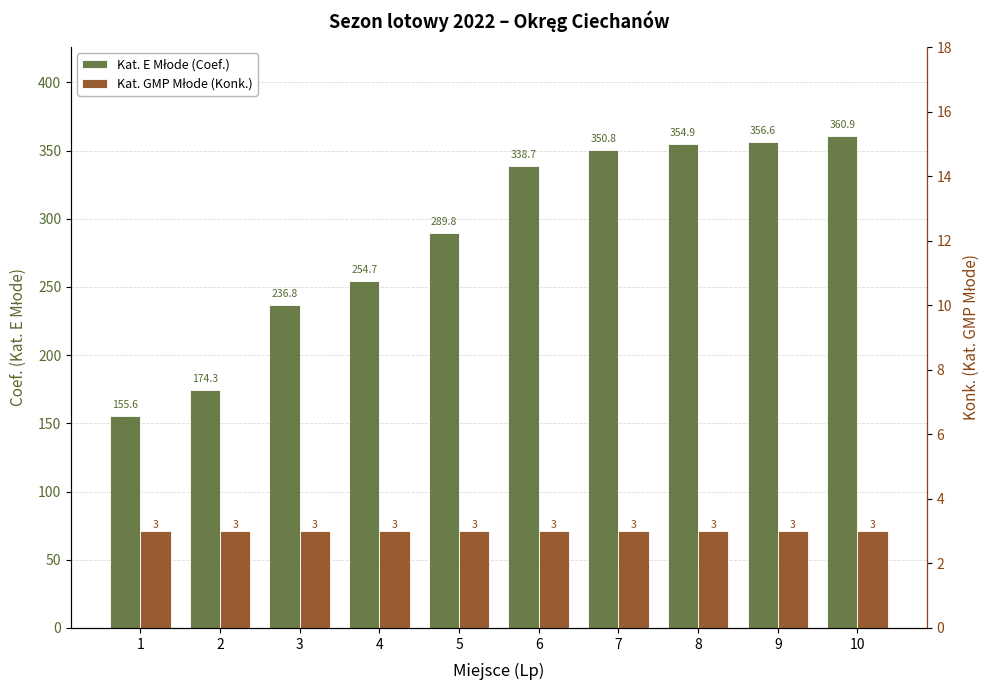

Reading left to right, transcribe all the data shown in this chart.

Kat. E Młode (Coef.): 155.6	174.3	236.8	254.7	289.8	338.7	350.8	354.9	356.6	360.9
Kat. GMP Młode (Konk.): 3.0	3.0	3.0	3.0	3.0	3.0	3.0	3.0	3.0	3.0